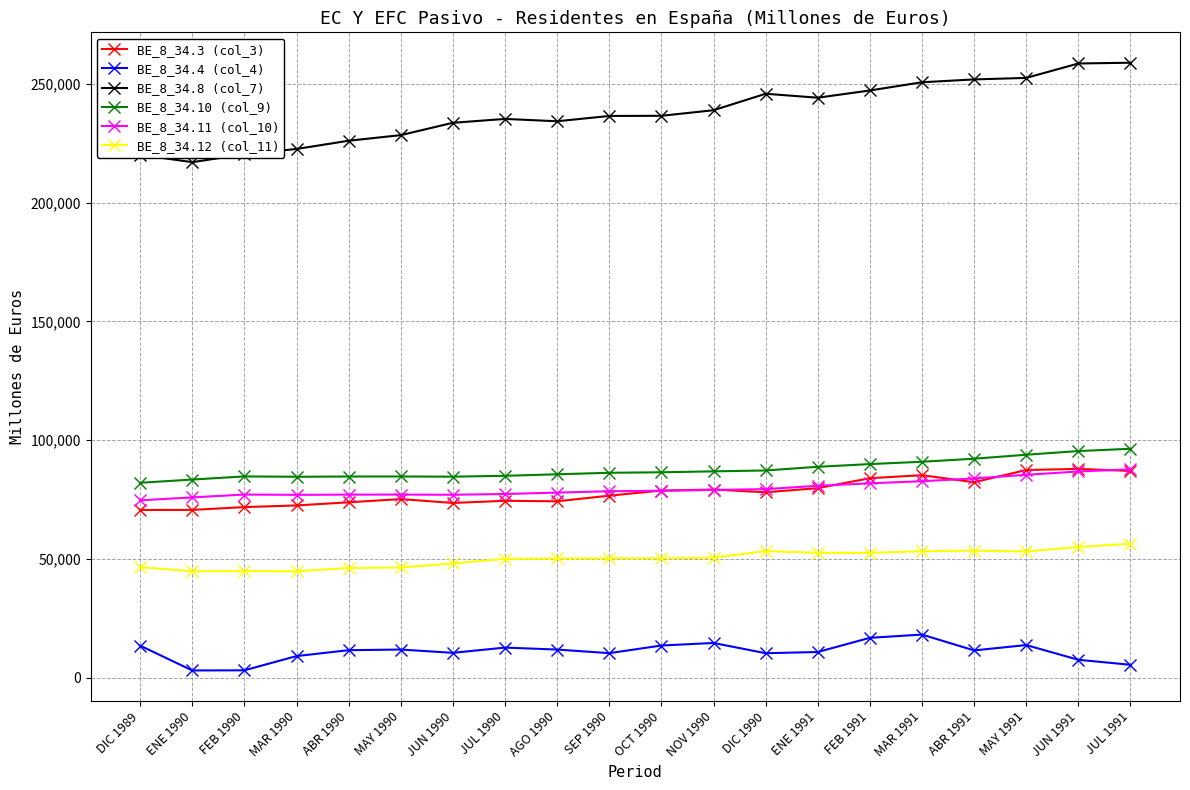

True or false: BE_8_34.10 (col_9) and BE_8_34.3 (col_3) cross at least once.

False